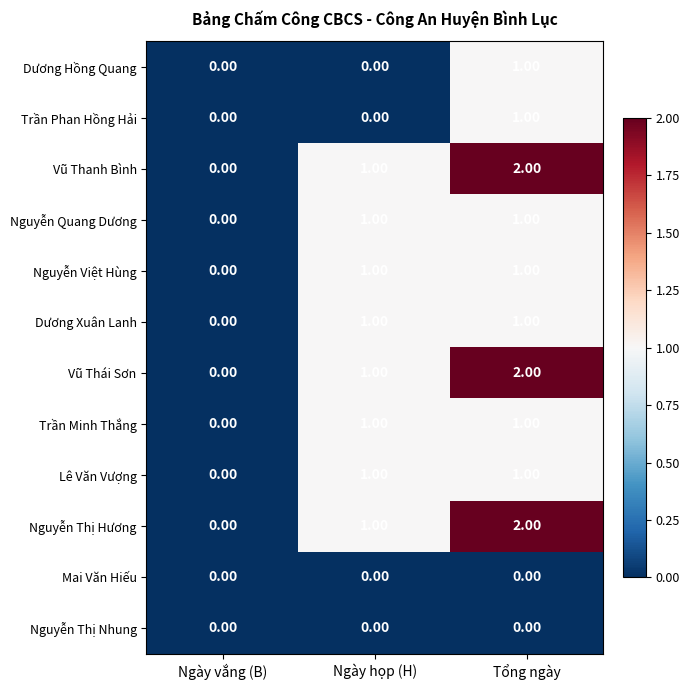

Is the value of Vũ Thanh Bình at Ngày vắng (B) greater than the value of Lê Văn Vượng at Ngày họp (H)?

No